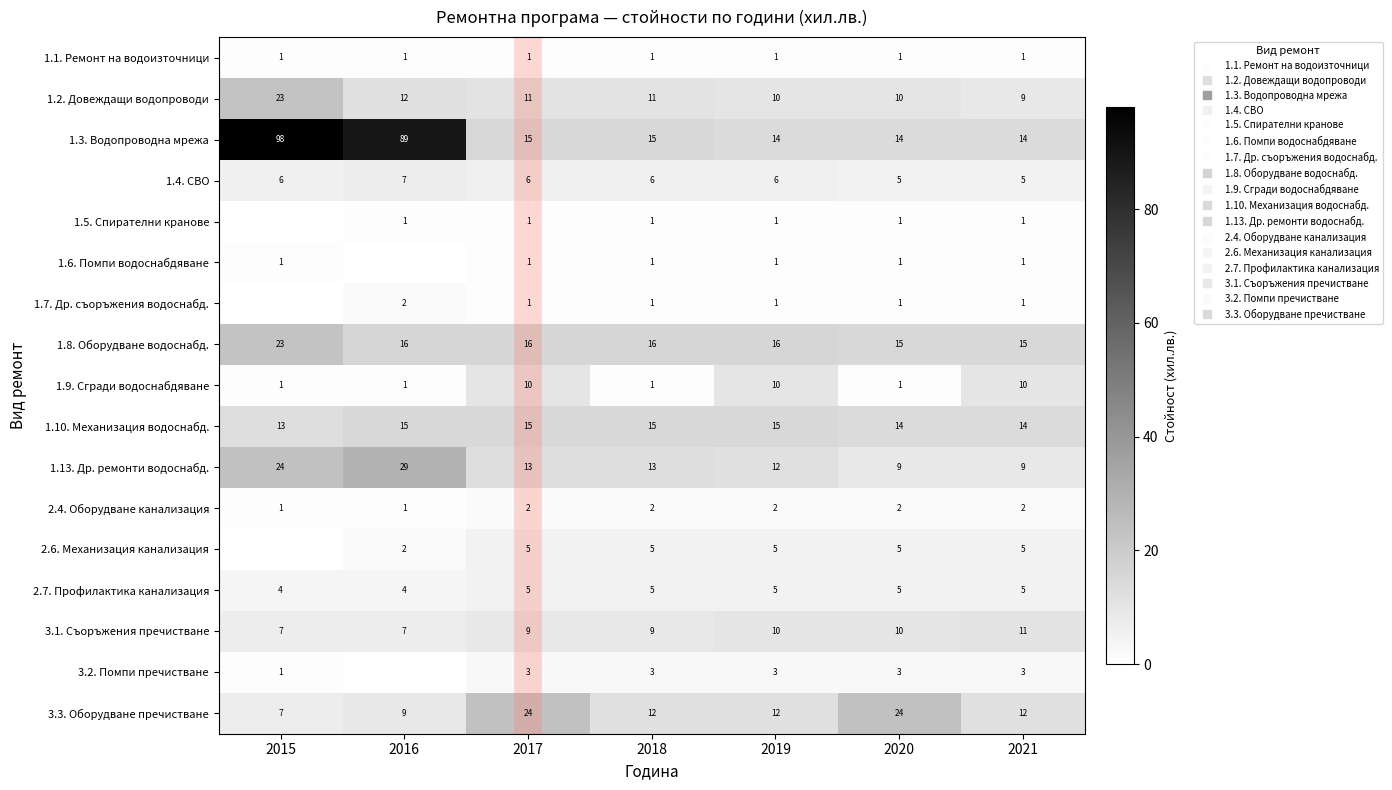

What is the total value across all series at 2018?

117.0